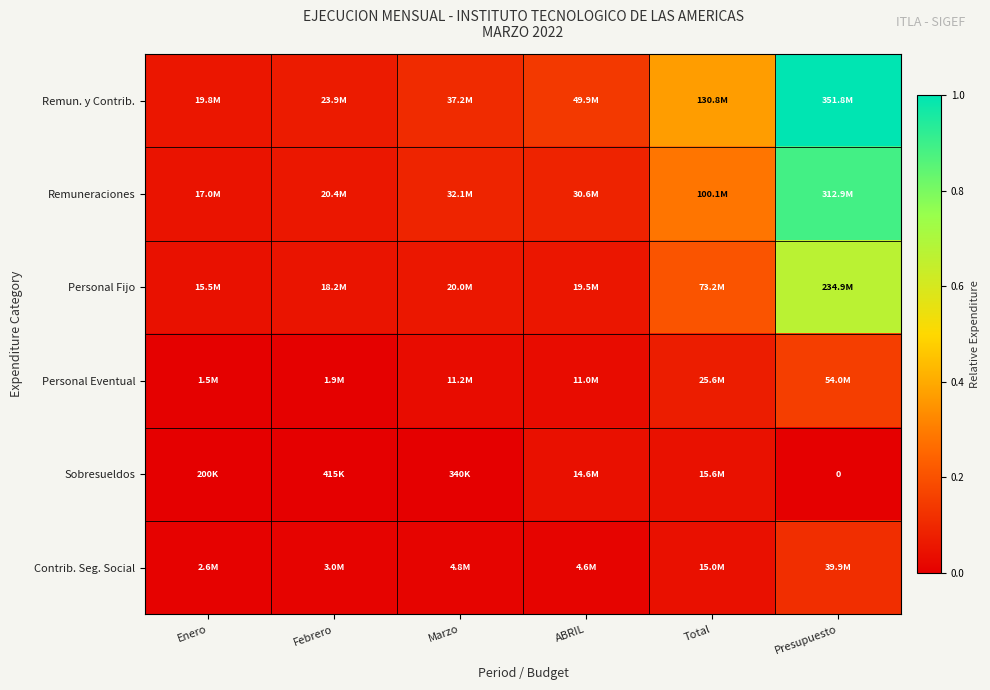

Which category has the highest value in the Remun. y Contrib. series?

Presupuesto